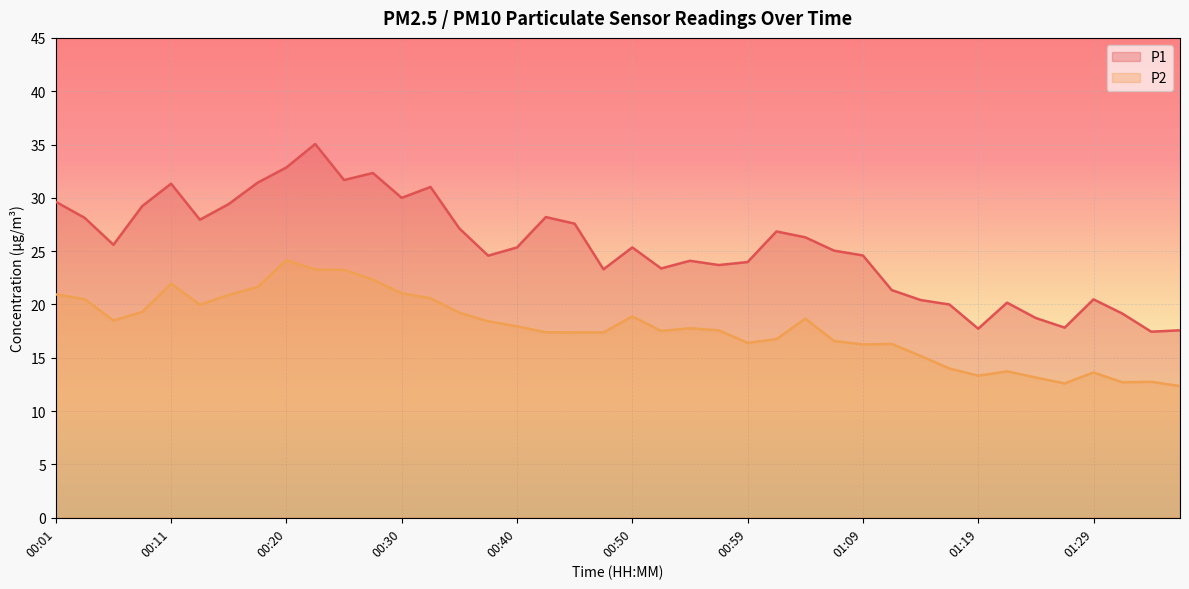

What is the lowest value of the P1 series?

17.4